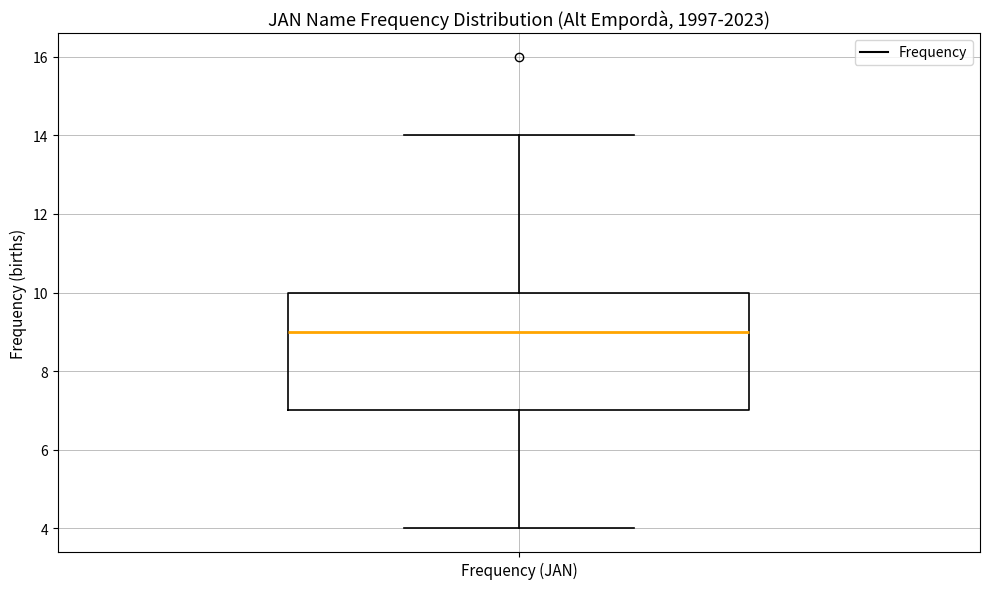

Where does the upper whisker of the box for Frequency (JAN) end on the y-axis? The values are not printed on the chart, so give them approximately, as read against the axis.

14